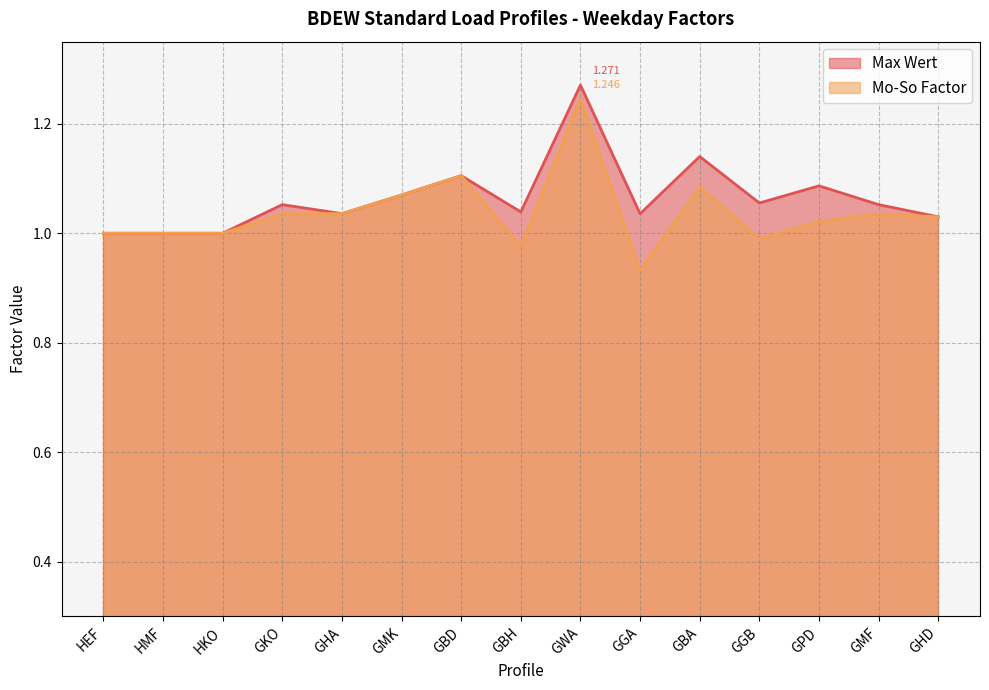

What position from the left is GGB?

12